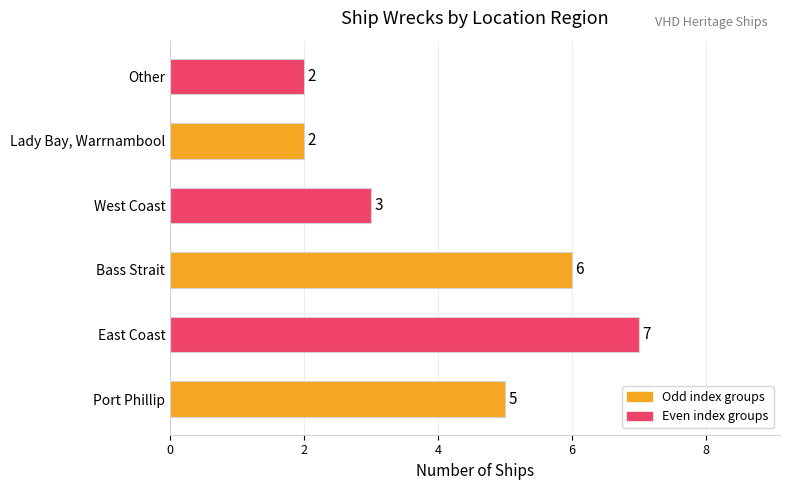

What is the sum of all values?

25